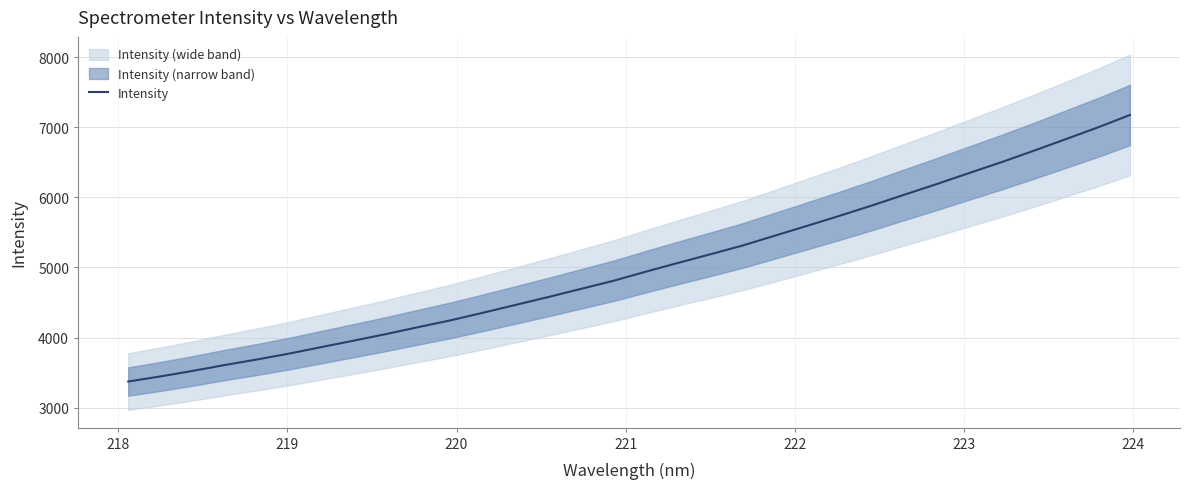

How many lines are shown in the chart?

1